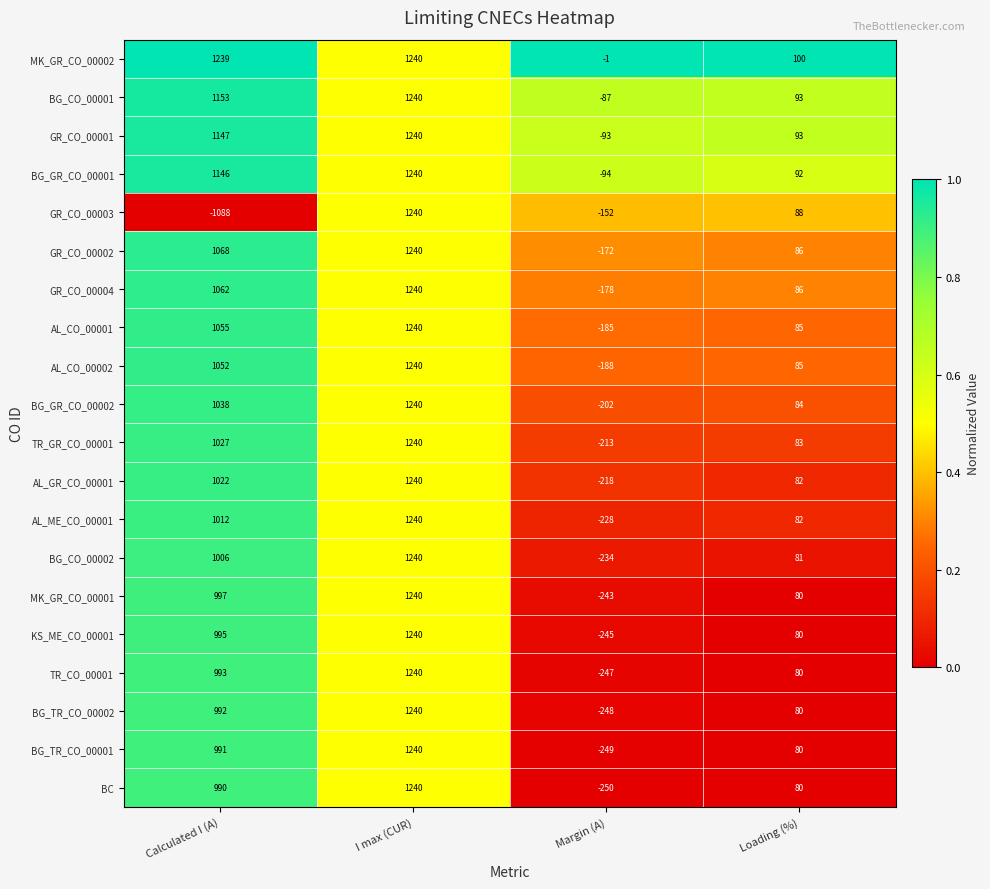

What is the lowest value of the GR_CO_00002 series?

-172